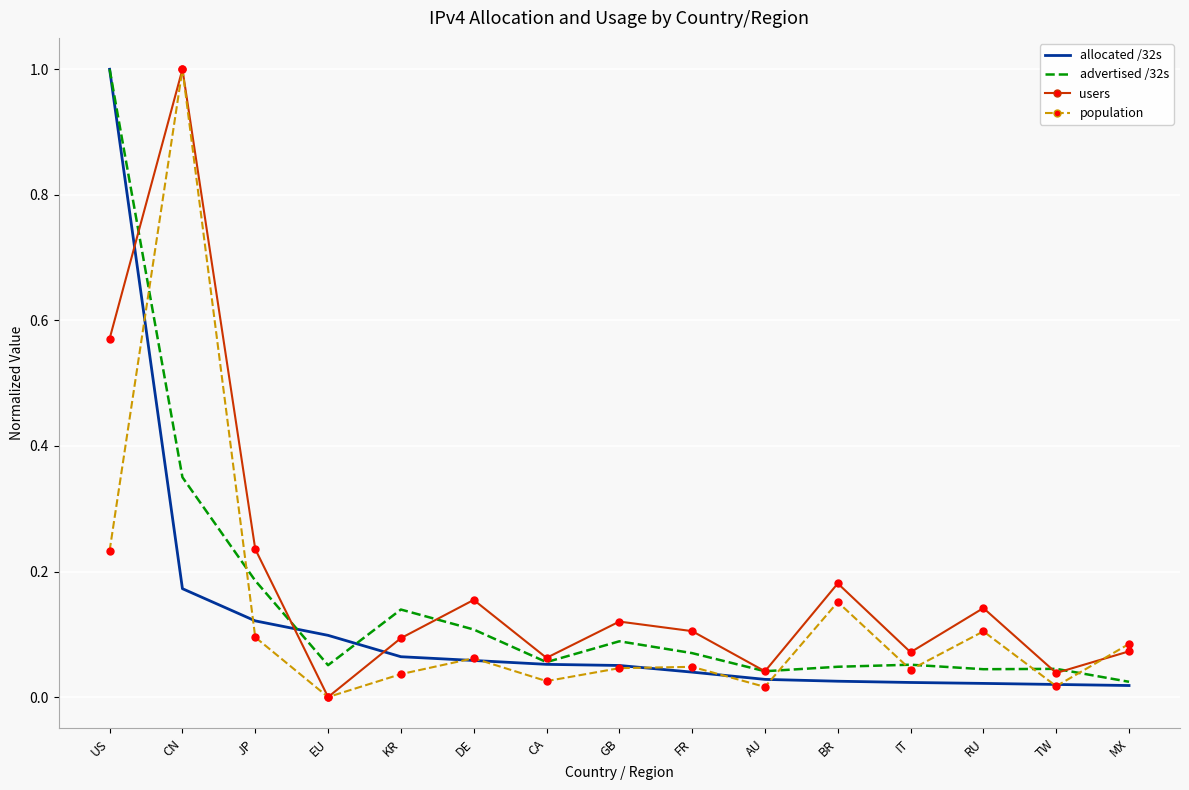

True or false: advertised /32s has more than 1 points higher than both neighbors.

True